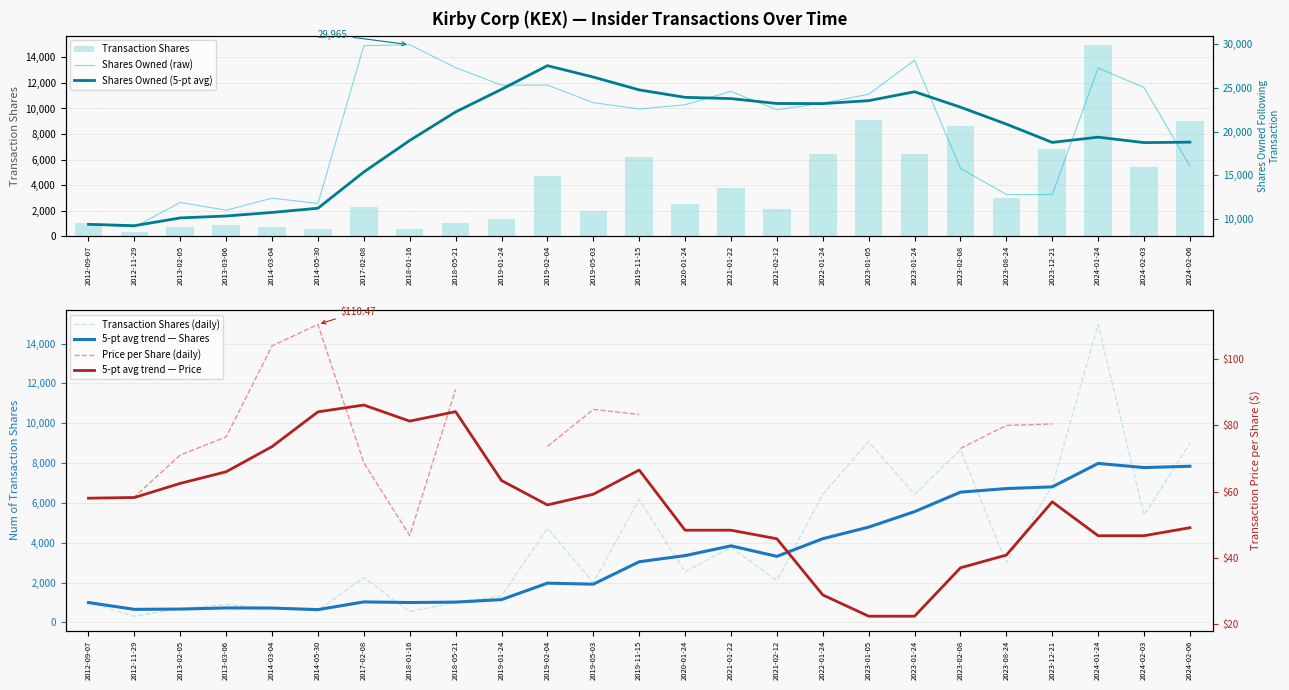

Reading left to right, extract all data points from this chart.

transactionShares: 1000	314	699	900	700	600	2254	550	1000	1325	4731	2000	6174	2543	3771	2100	6431	9075	6431	8660	3000	6861	14956	5390	8994
sharesOwnedFollowingTransaction: 9404	9090	11918	11018	12400	11800	29855	29965	27348	25338	25338	23338	22613	23093	24622	22522	23276	24297	28189	15811	12811	12811	27294	25073	16079